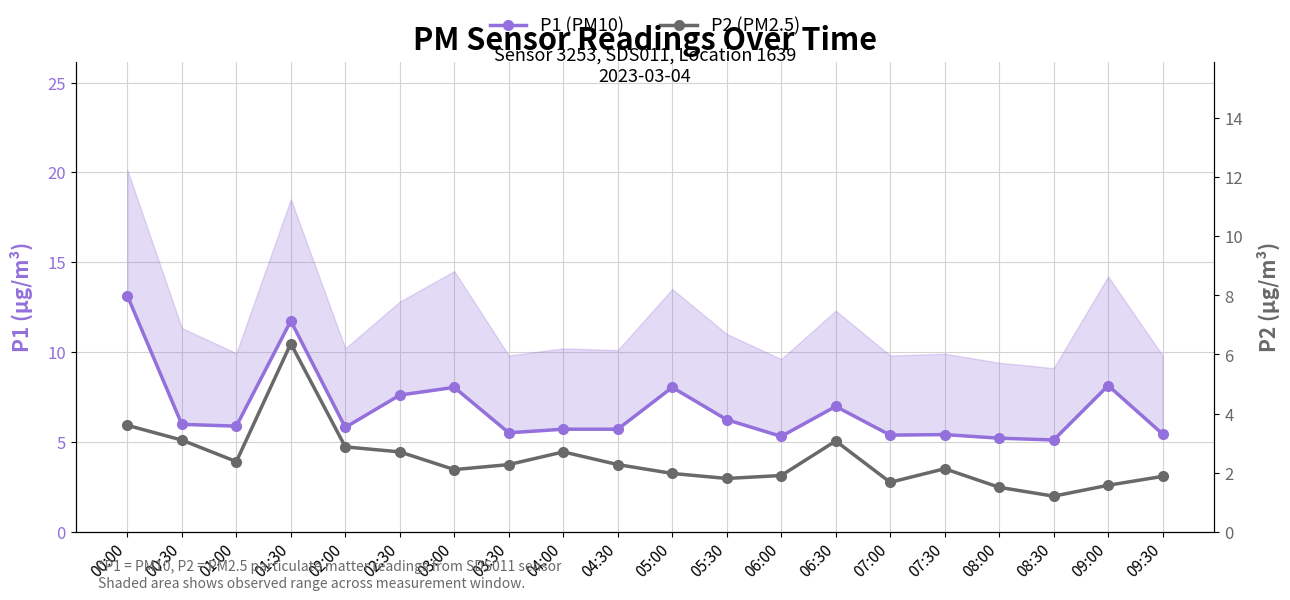

How many lines are shown in the chart?

2